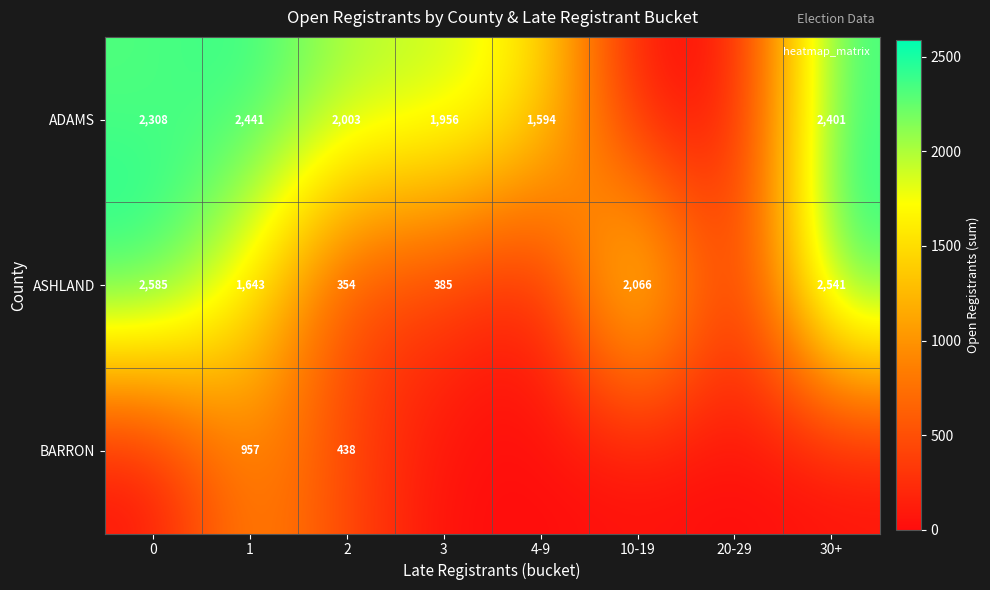

How many categories are shown in the chart?

8